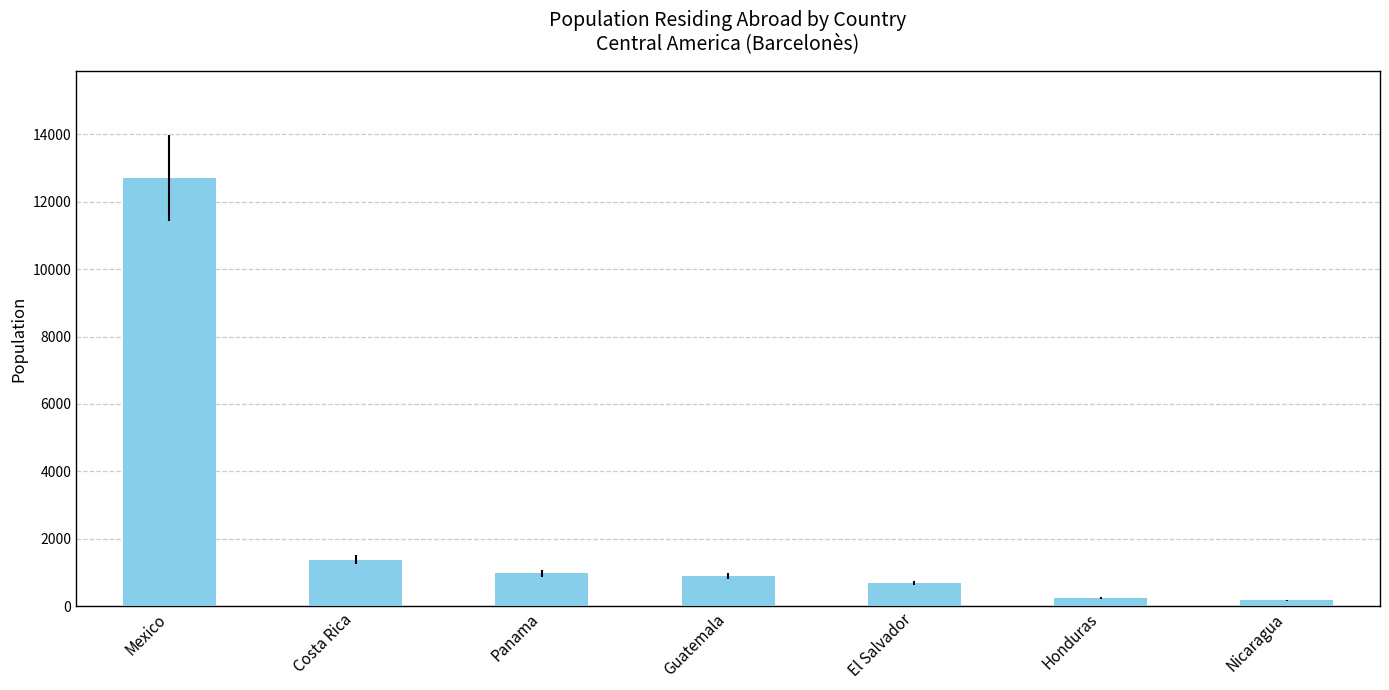

Approximately how many times larger is the value at Mexico compared to Honduras?

52.4